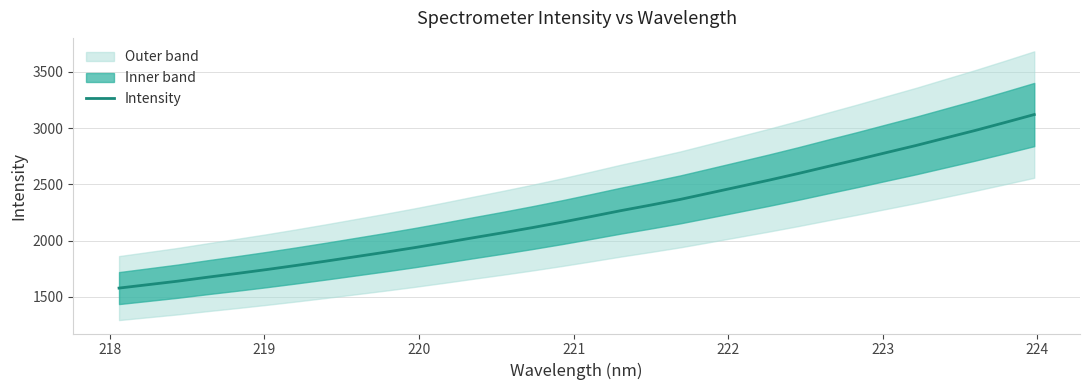

What is the highest value of the Intensity series?

3120.5